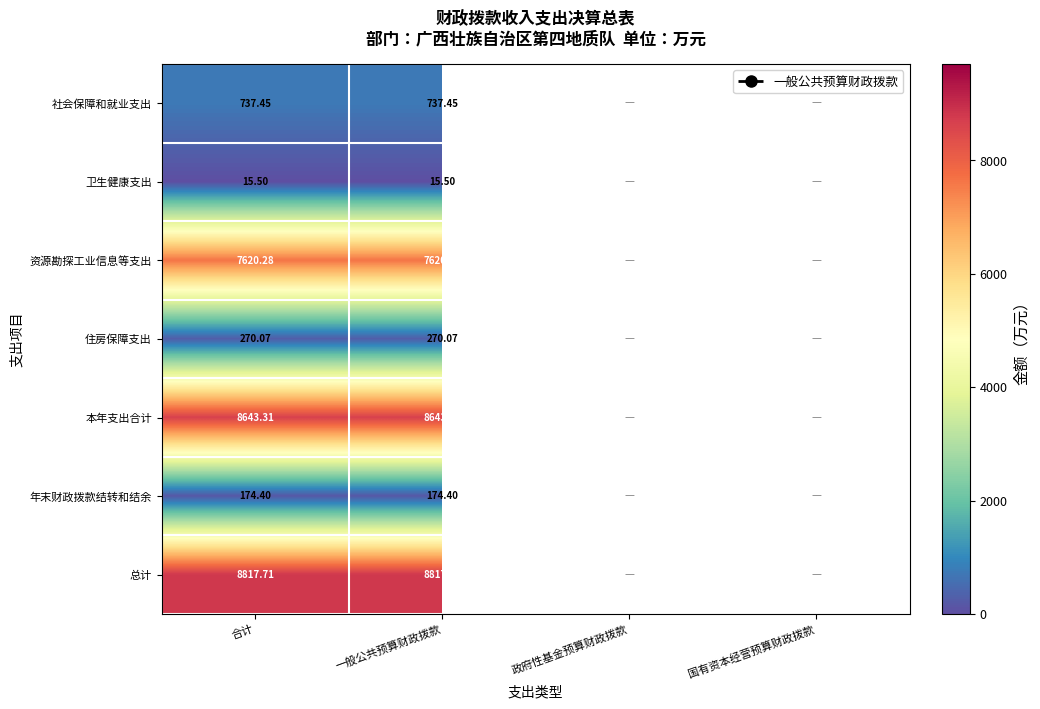

How many series are shown in this chart?

7